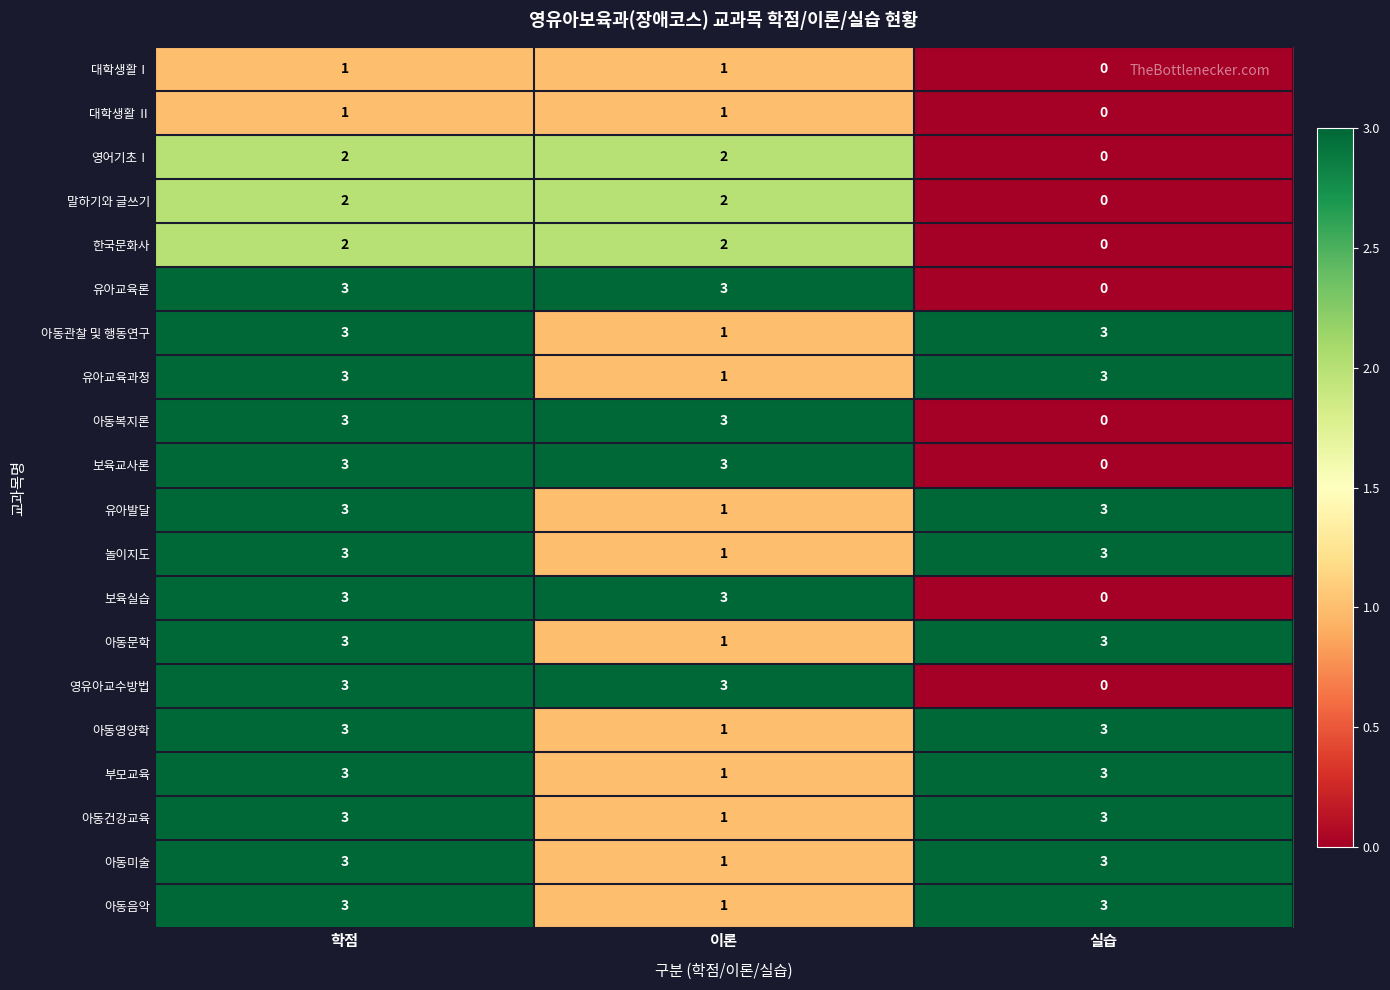

What is the spread (max minus min) of values at 실습?

3